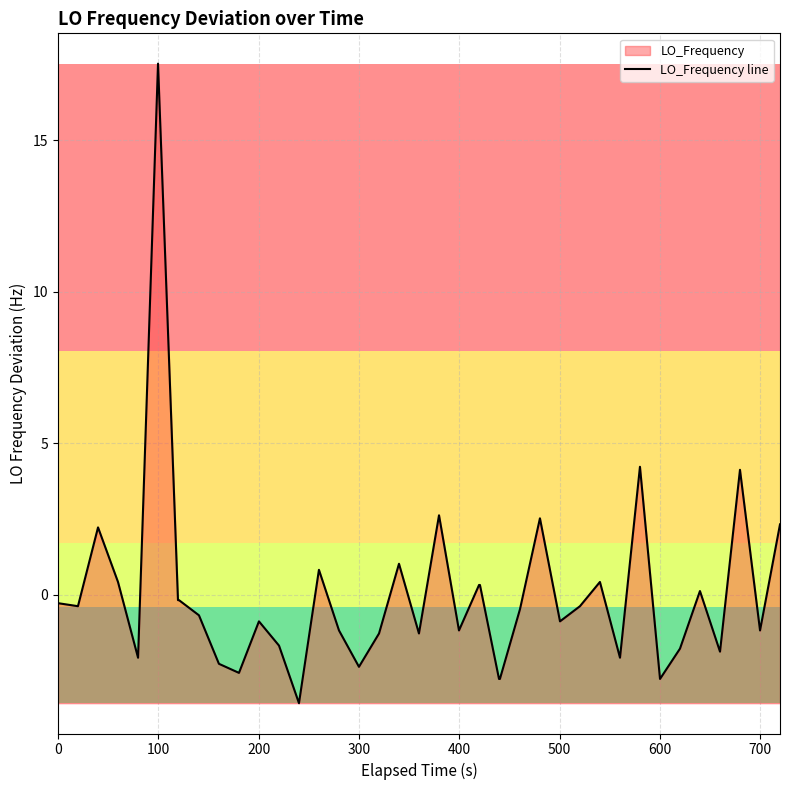

How many points are higher than both their immediate neighbors (excluding endpoints)?

11